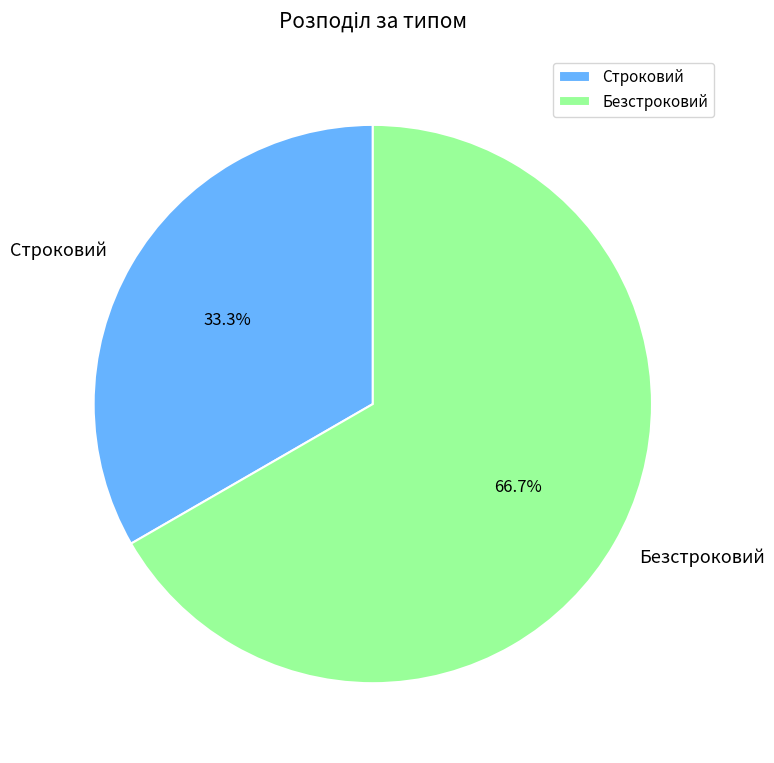

Does any single category account for the majority?

Yes